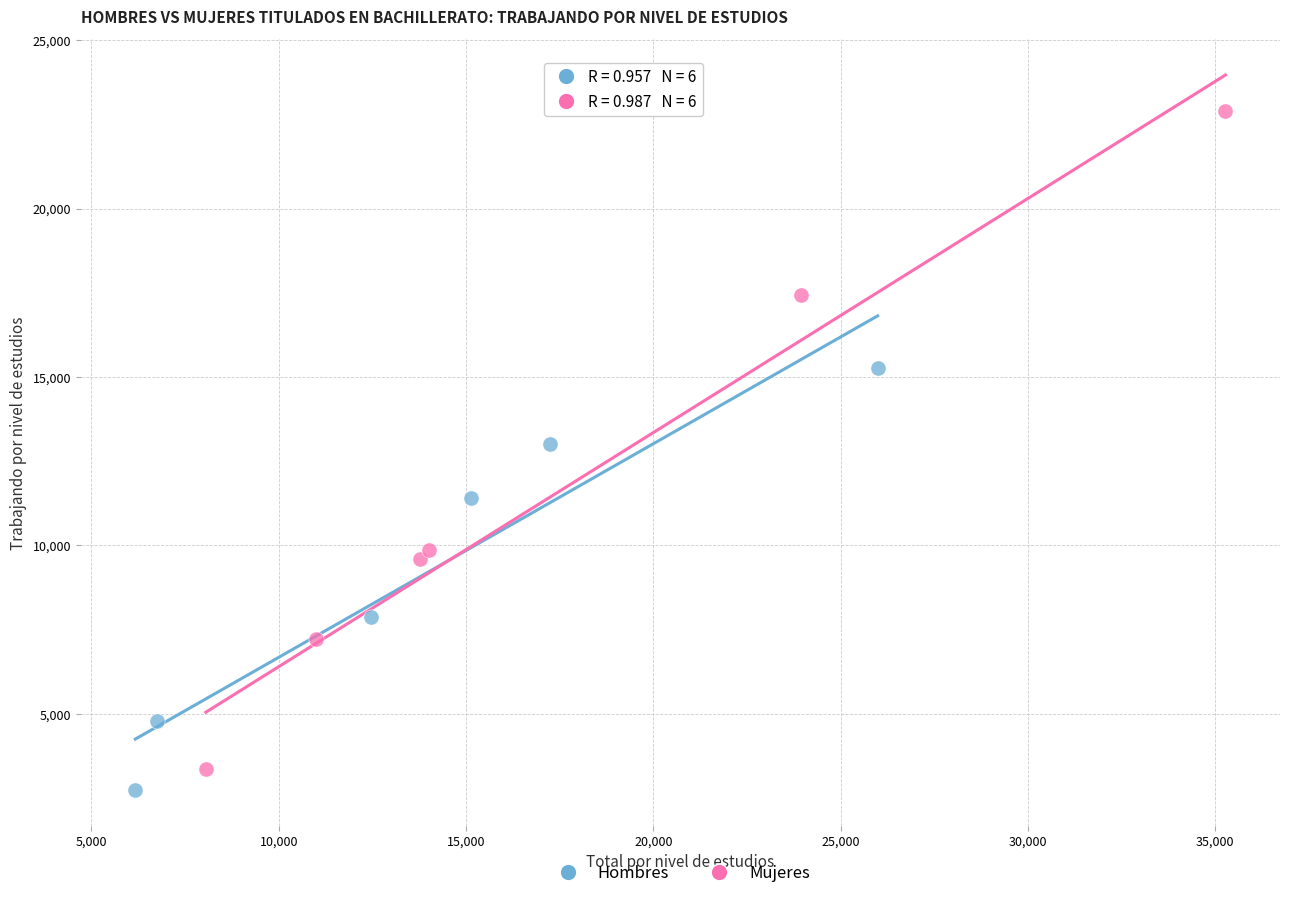

Which series has the largest Y range (max minus min)?

Mujeres